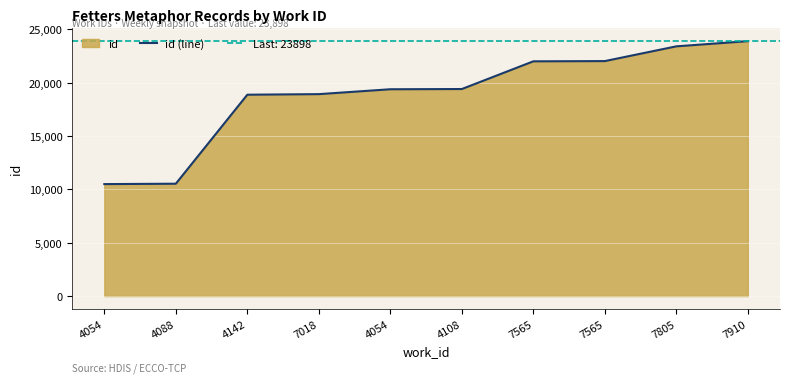

What is the maximum value shown in the chart?

23898